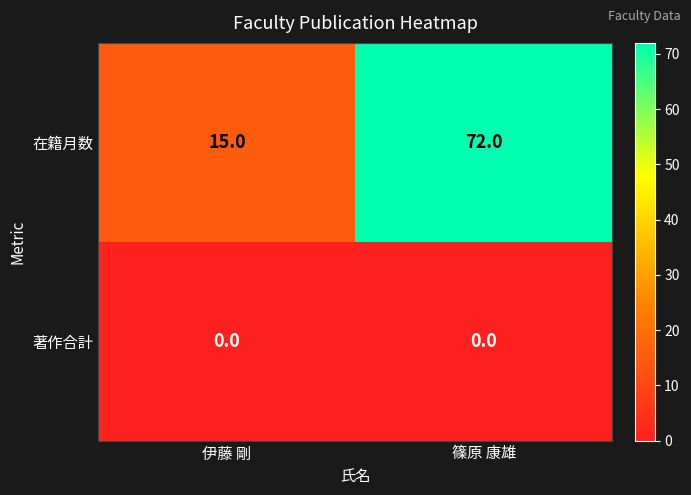

What is the difference between the highest and lowest values at 伊藤 剛?

15